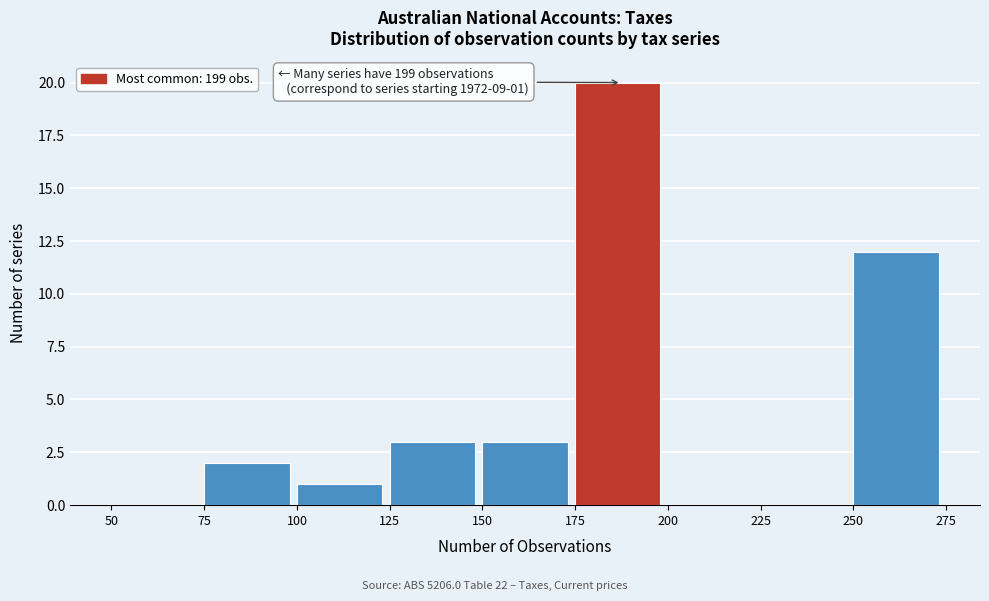

Over which range of the x-axis is the bar tallest?

175 to 200